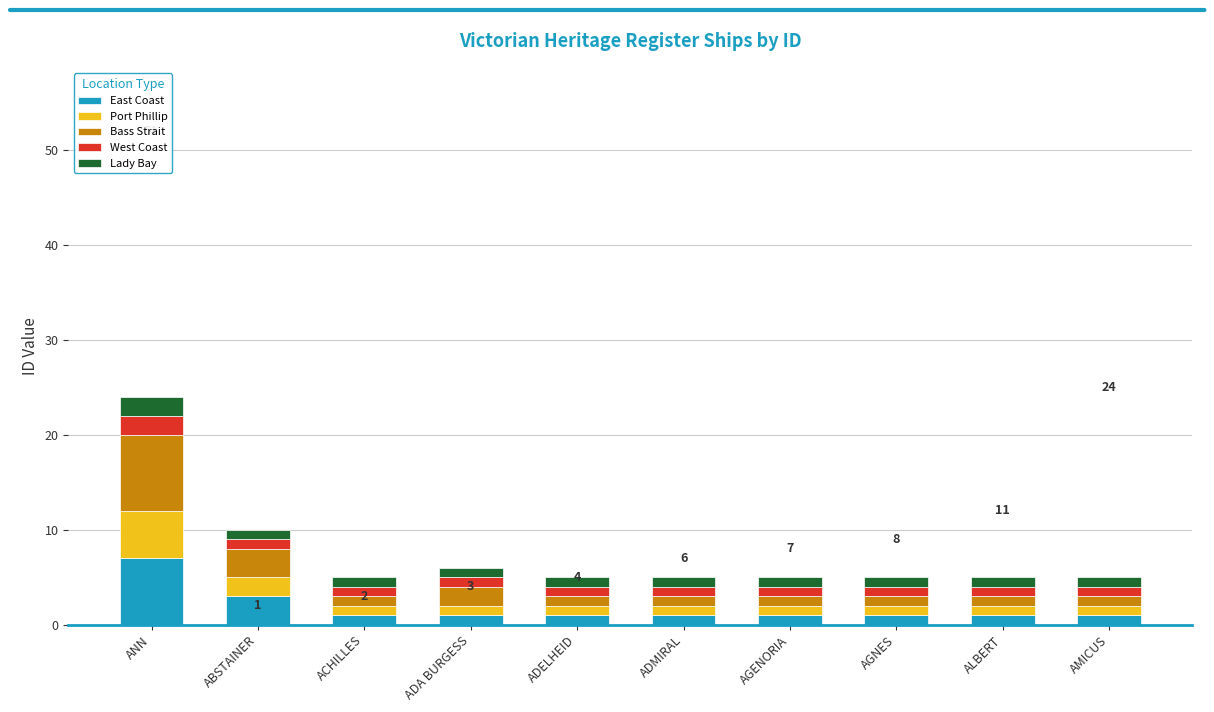

What is the difference between the maximum and minimum values in the East Coast series?

6